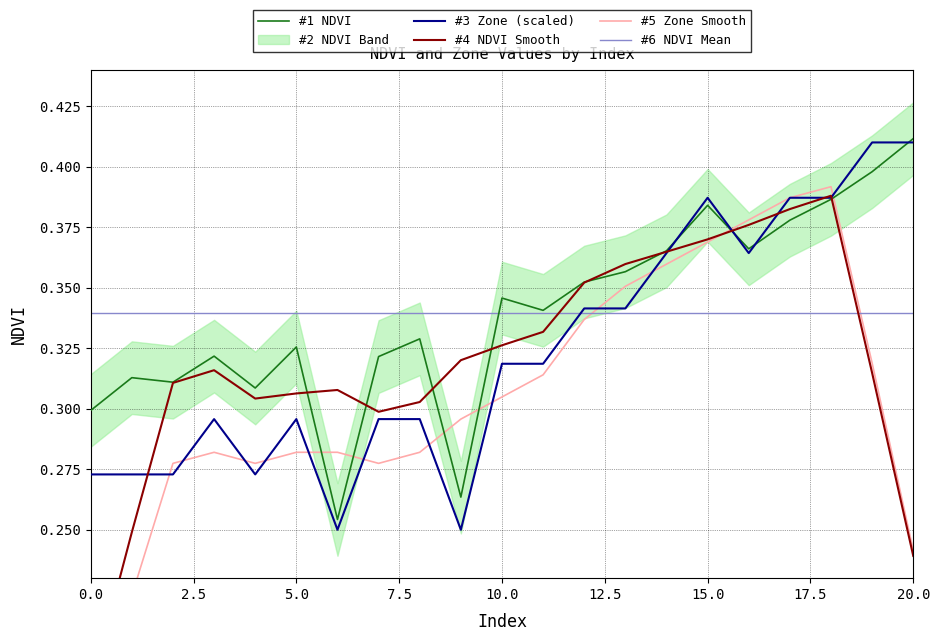

True or false: #4 NDVI Smooth and #5 Zone Smooth cross at least once.

True